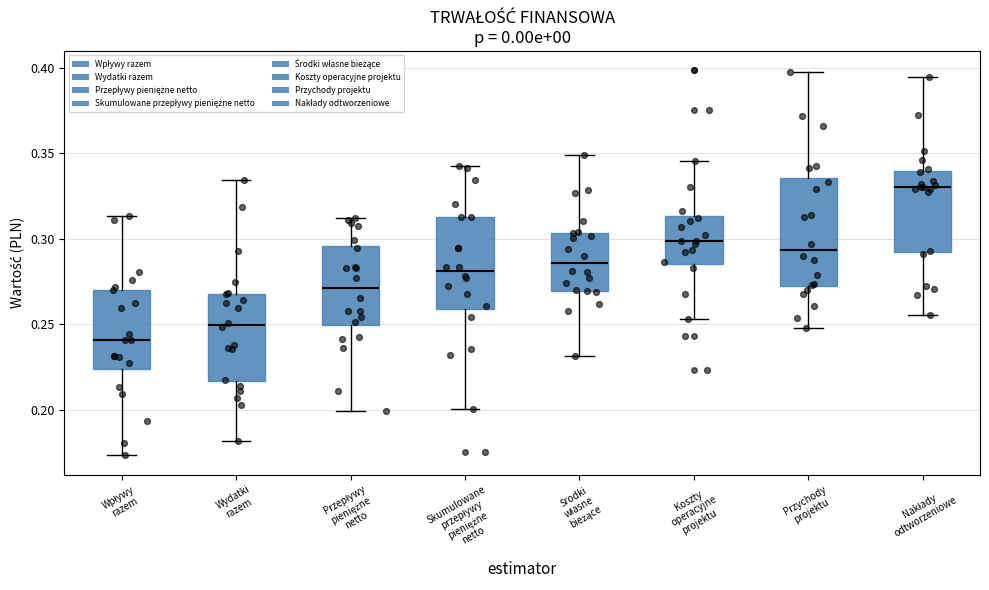

Which box has the lowest median line?

Wpływy razem